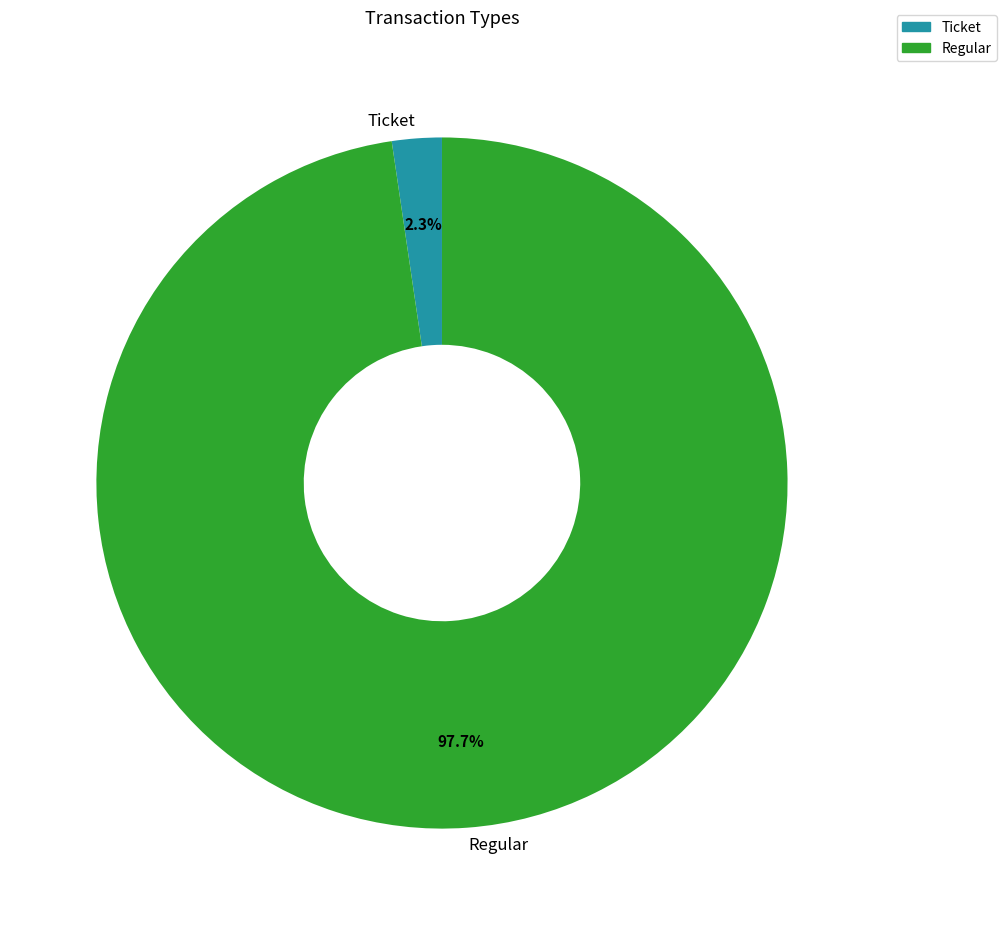

Which slice is the smallest?

Ticket